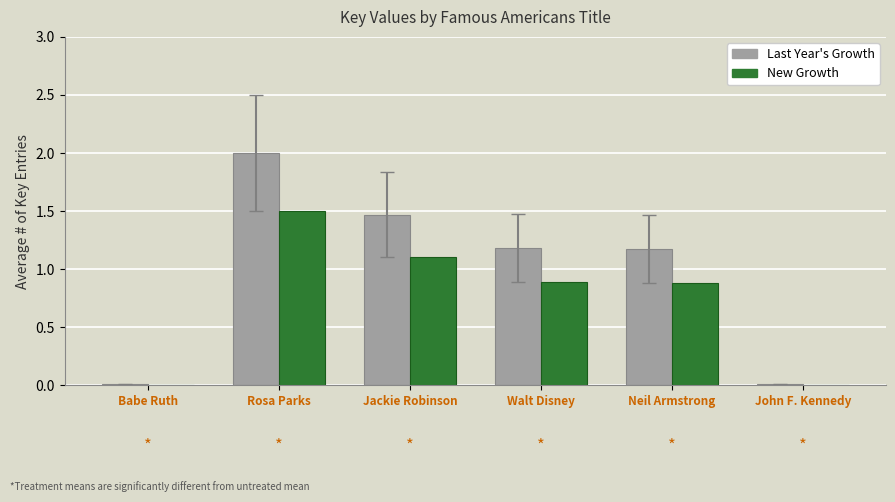

Which series changed the most between Jackie Robinson and Walt Disney?

Last Year's Growth